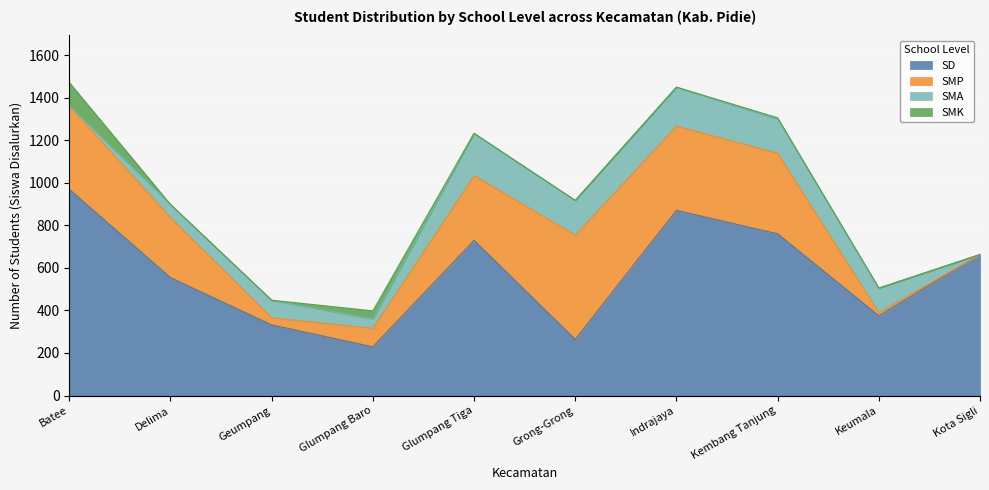

Which series changed the most between Delima and Glumpang Baro?

SD